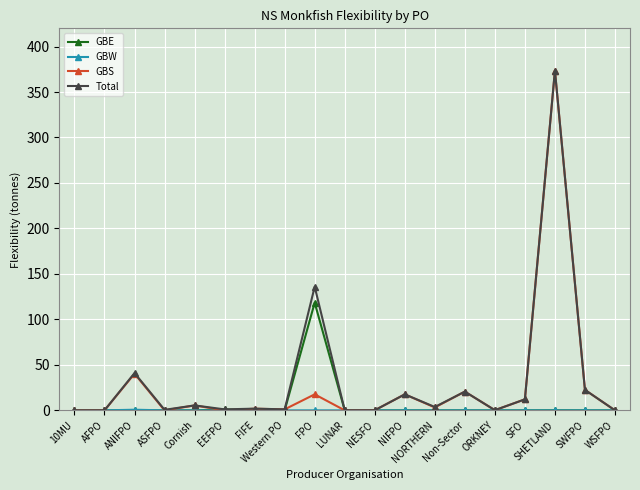

How many lines are shown in the chart?

4